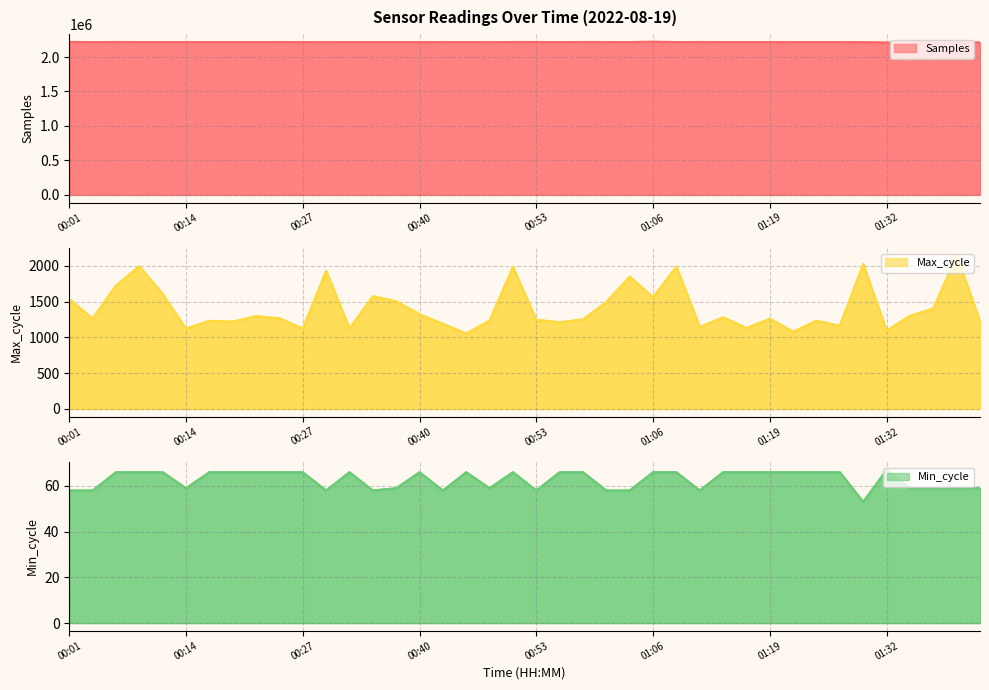

Where does the Min_cycle series first go above 66?

01:32